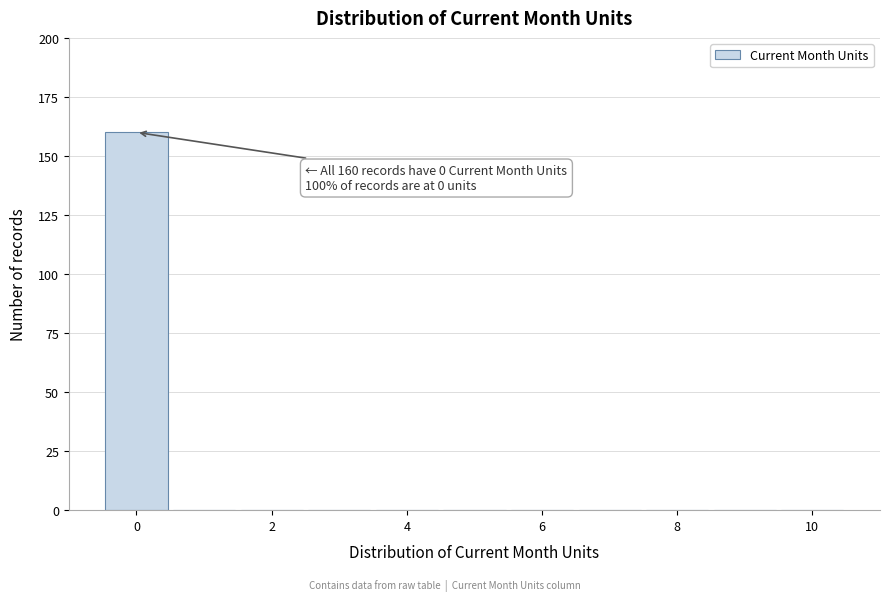

Which range on the x-axis has the tallest bar?

-0.5 to 0.5